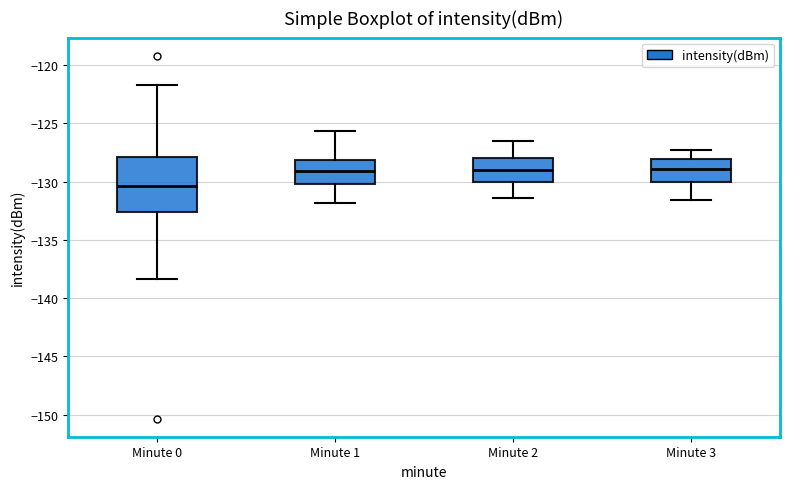

Reading left to right, transcribe this box plot: for each box, give where its median line is, the range the box spans, and where its two whiskers end, as read against the y-axis. The values are not printed on the chart, so give them approximately, as read against the axis.

Minute 0: median -130.5, box -132.5 to -128.0, whiskers -138.5 to -121.5
Minute 1: median -129.0, box -130.0 to -128.0, whiskers -132.0 to -125.5
Minute 2: median -129.0, box -130.0 to -128.0, whiskers -131.5 to -126.5
Minute 3: median -129.0, box -130.0 to -128.0, whiskers -131.5 to -127.5